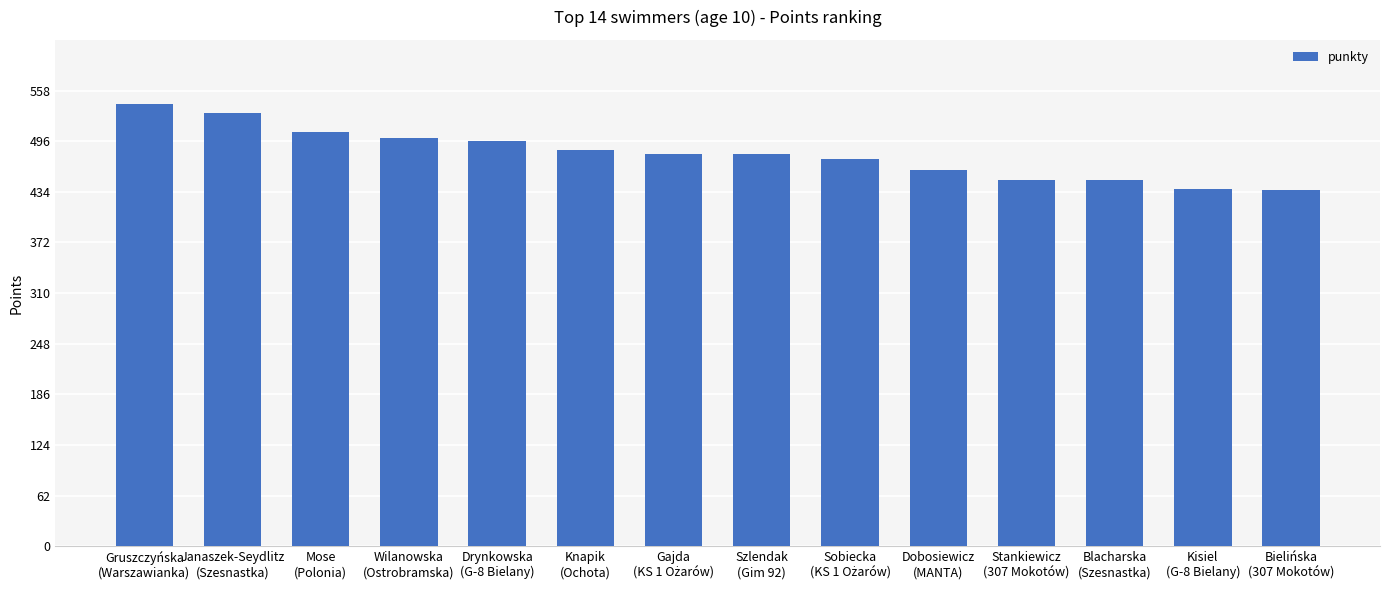

Which has a higher value, Szlendak
(Gim 92) or Gruszczyńska
(Warszawianka)?

Gruszczyńska
(Warszawianka)